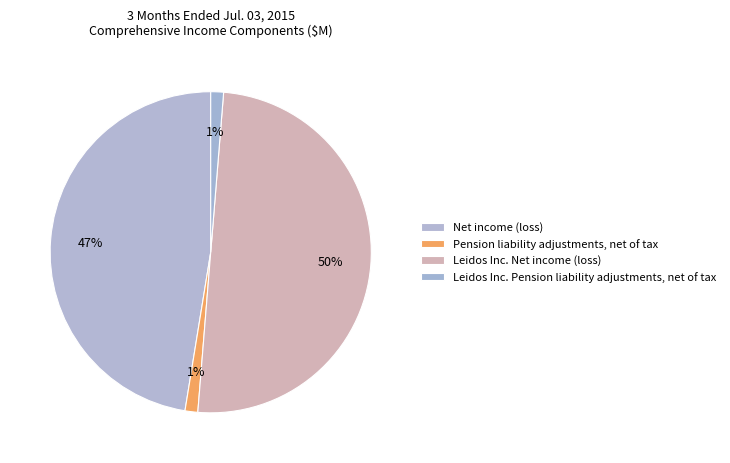

How many slices are in this pie chart?

4